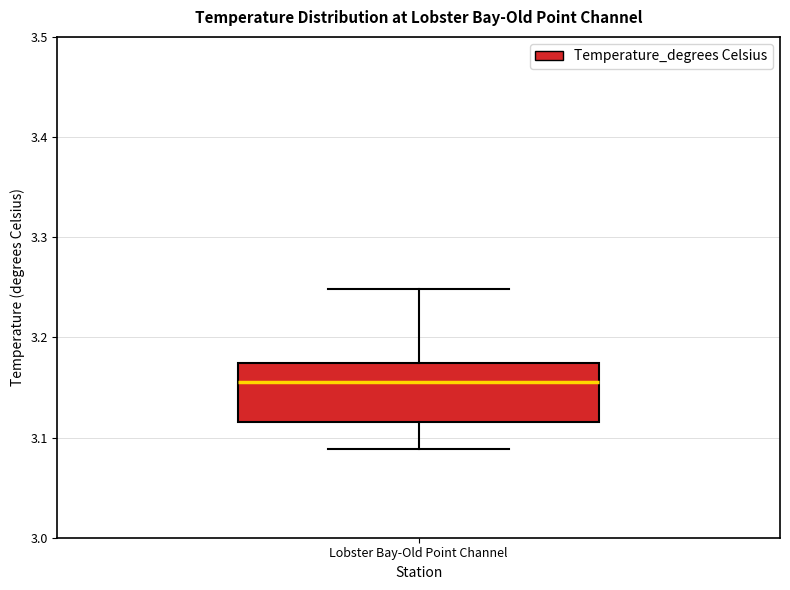

Where does the upper whisker of the box for Lobster Bay-Old Point Channel end on the y-axis? The values are not printed on the chart, so give them approximately, as read against the axis.

3.25